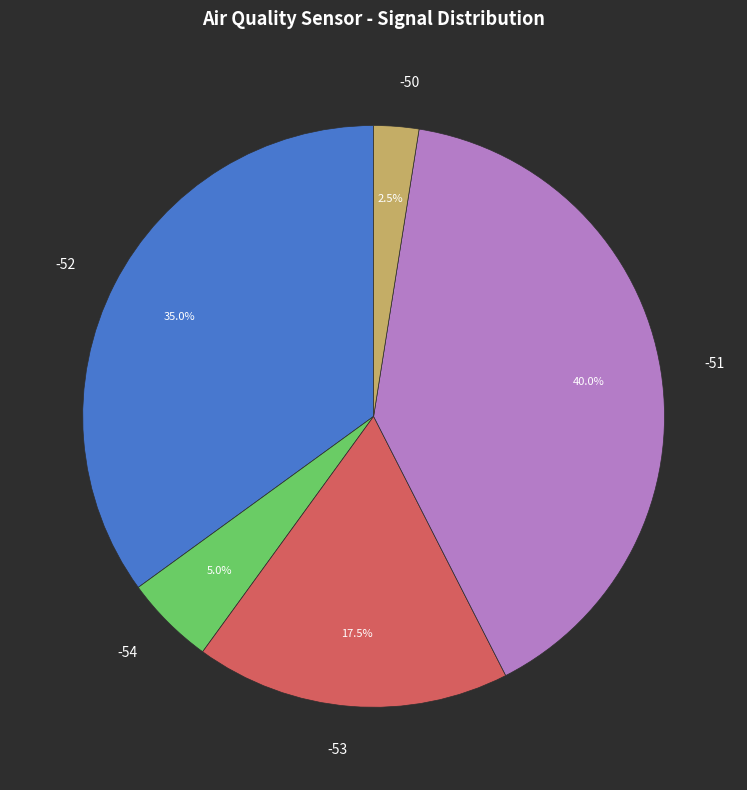

Rank the categories by value from lowest to highest.

-50, -54, -53, -52, -51